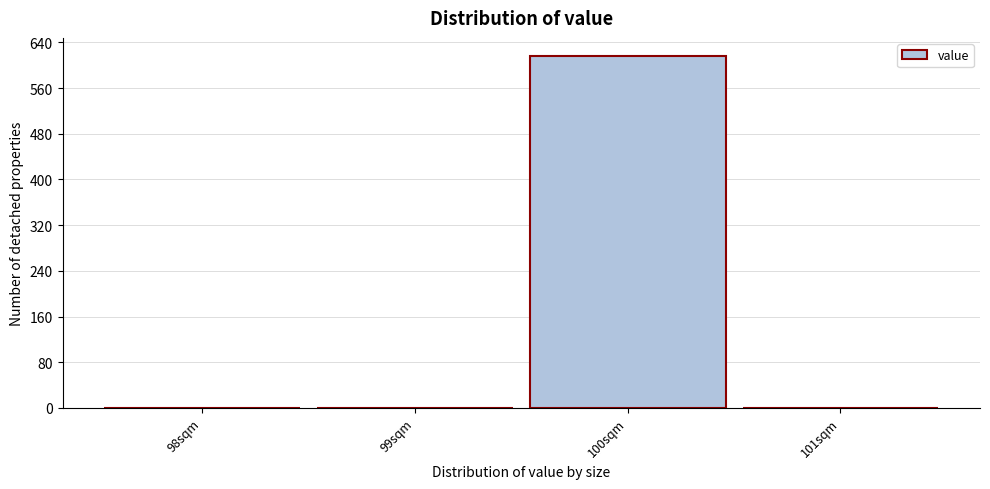

Over which range of the x-axis is the bar tallest?

99.5 to 100.5